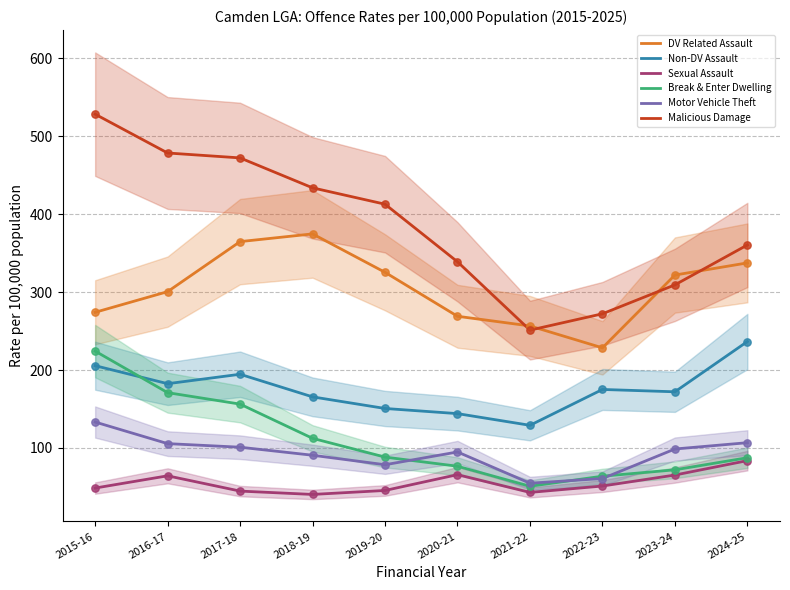

What is the total value across all series at 2022-23?

851.6